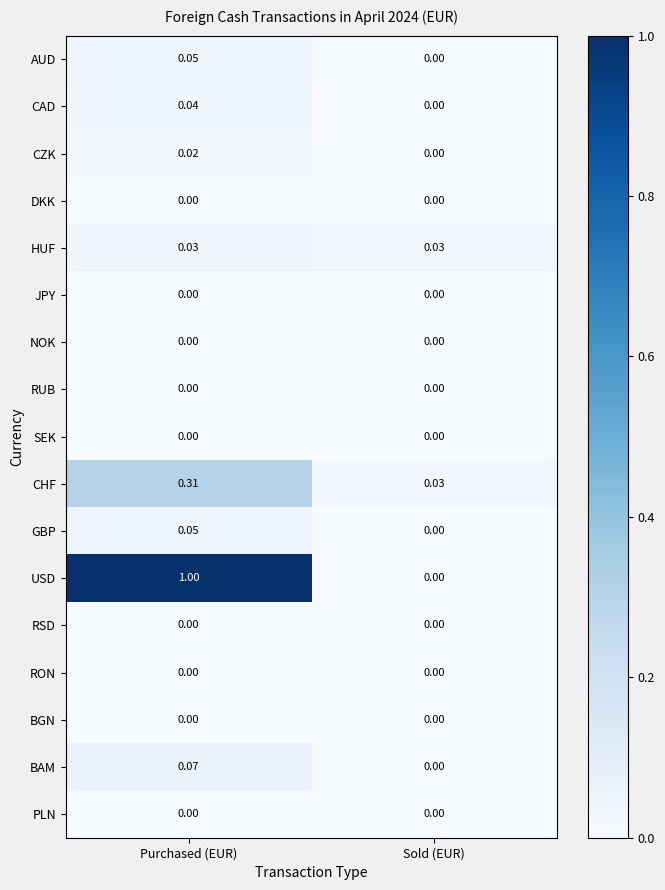

At which label is CHF closest to 0?

Sold (EUR)